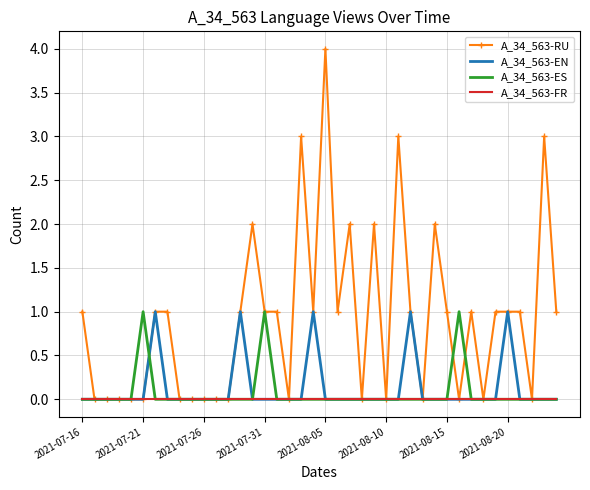

What are all the series names shown in the legend?

A_34_563-RU, A_34_563-EN, A_34_563-ES, A_34_563-FR